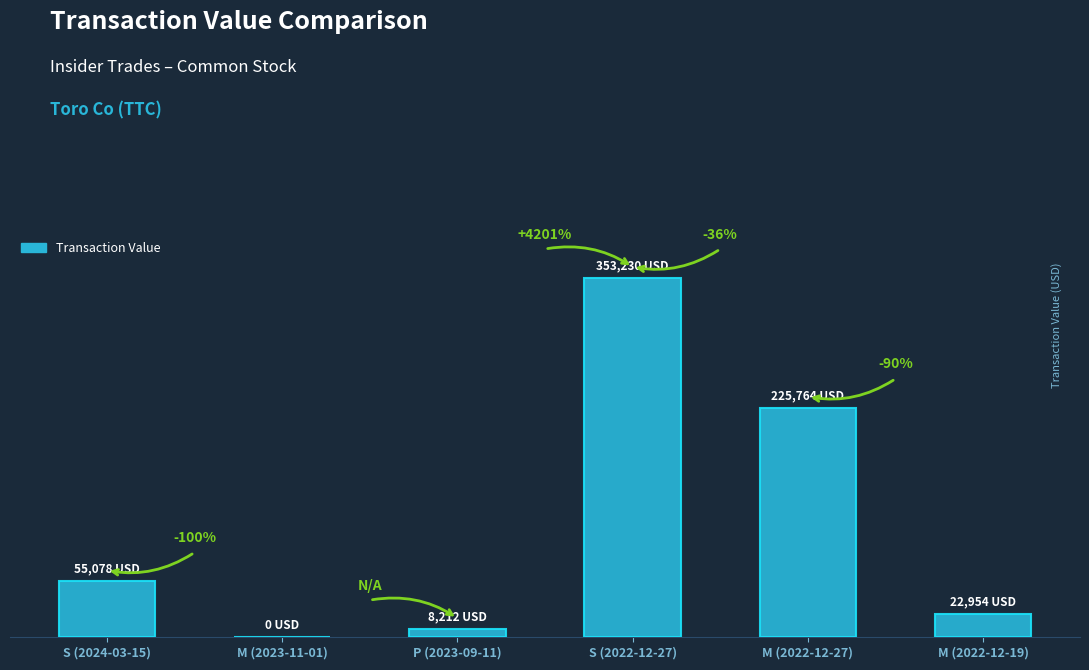

Where does the data first go above 55078?

S (2022-12-27)